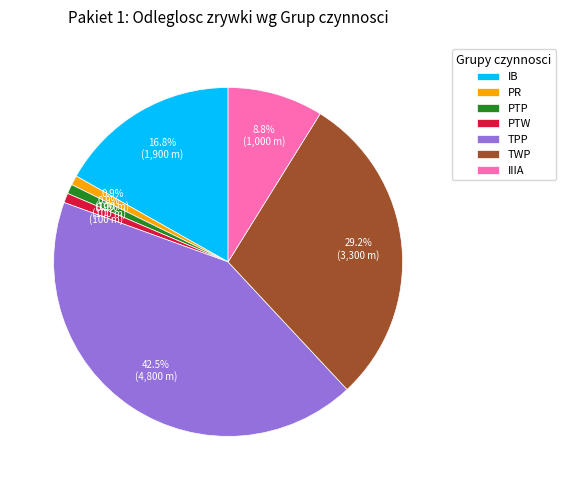

The IB slice represents 17% of the pie. True or false?

True